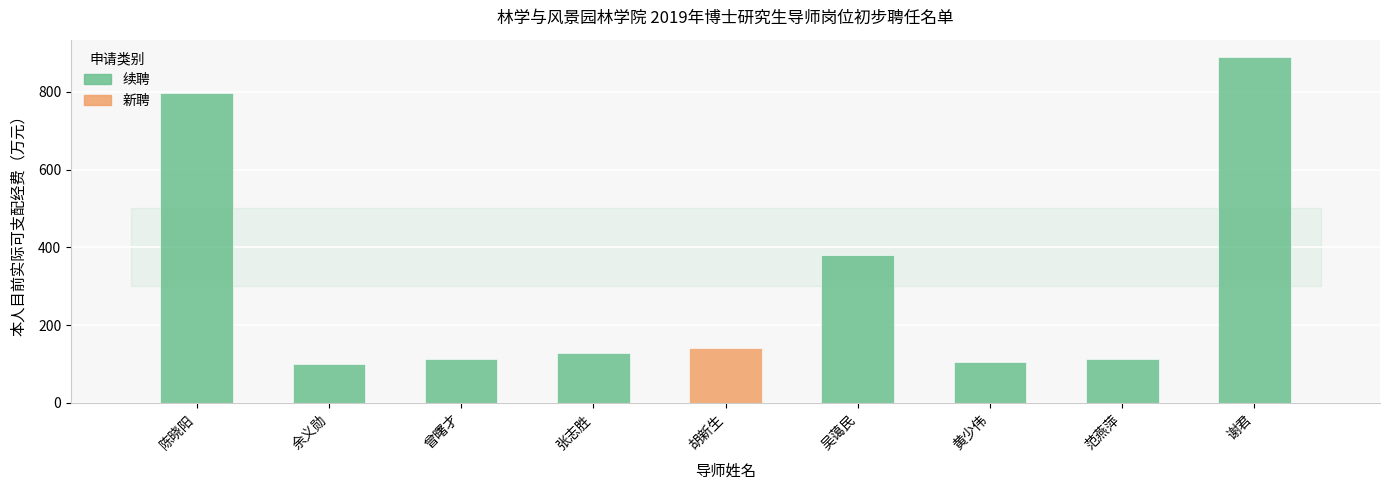

Reading left to right, what are all the values shown in this chart?

798.0	99.8	112.0	128.0	140.0	379.4	105.6	113.0	889.7